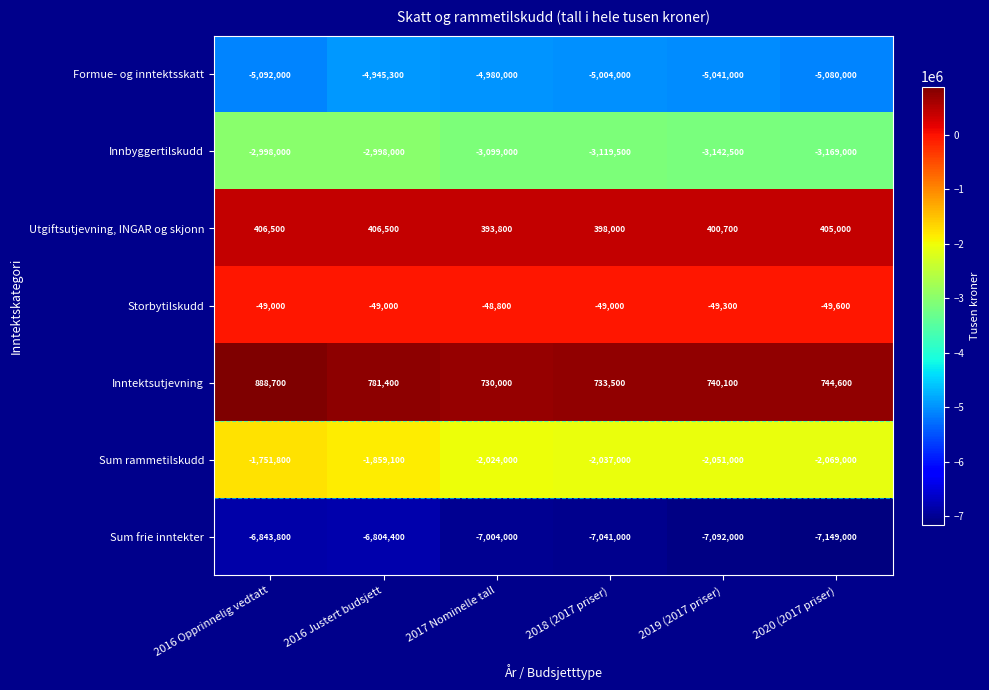

What is the approximate value of Innbyggertilskudd at 2016 Opprinnelig vedtatt, to the nearest 50?

-2998000